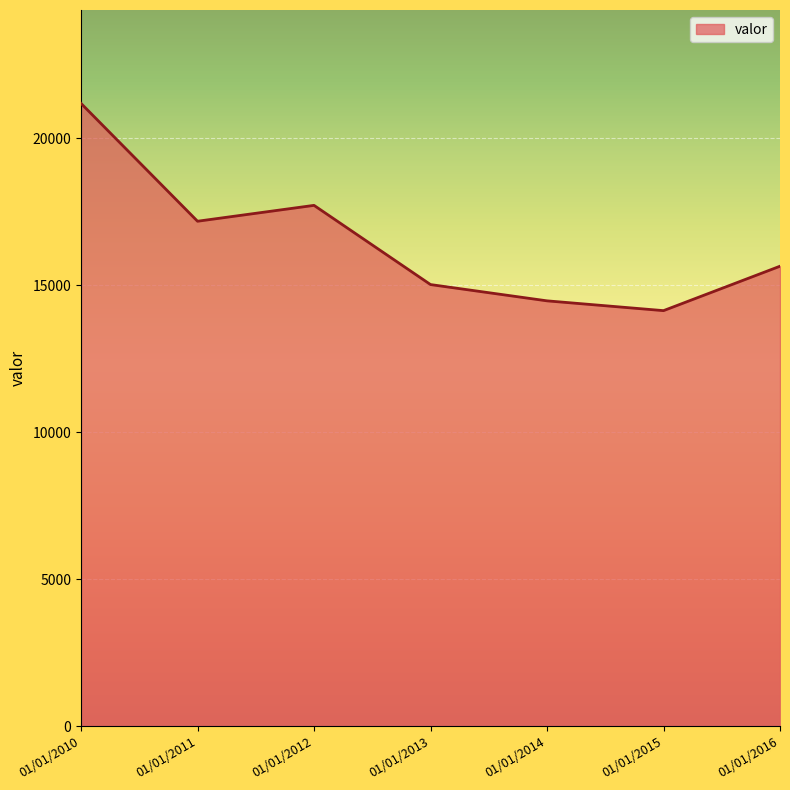

Rank the categories by value from highest to lowest.

01/01/2010, 01/01/2012, 01/01/2011, 01/01/2016, 01/01/2013, 01/01/2014, 01/01/2015